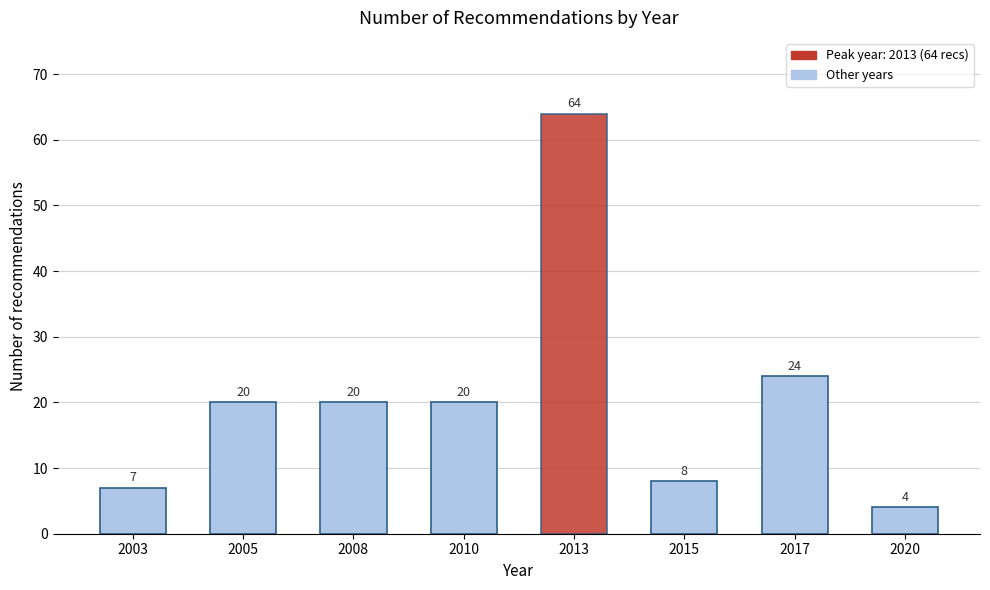

Reading left to right, what are all the values shown in this chart?

7	20	20	20	64	8	24	4